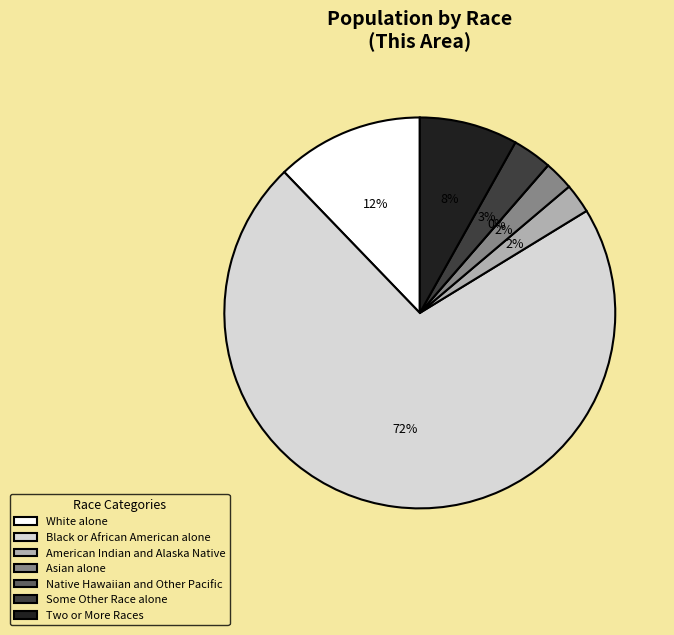

To the nearest percent, what percentage of the pie is Some Other Race alone?

3%